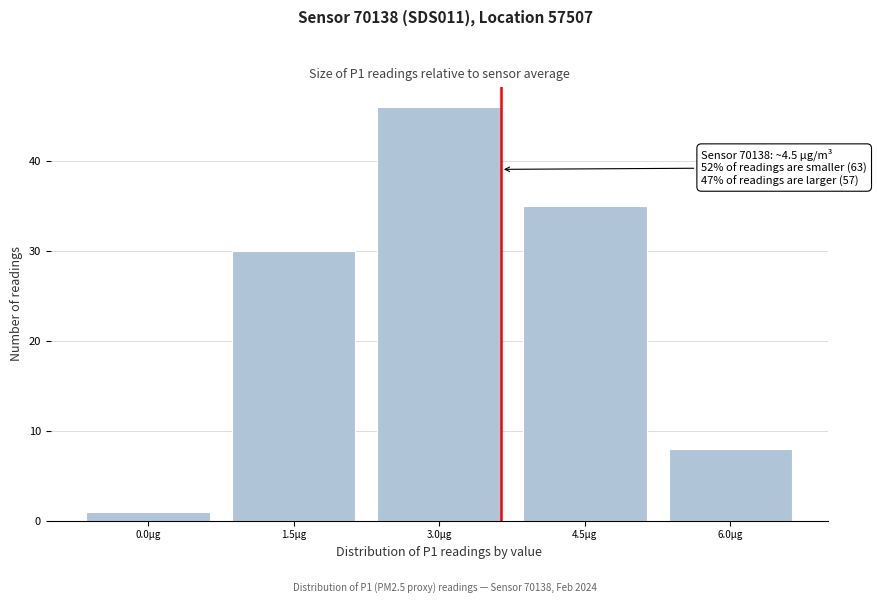

Reading left to right, extract all data points from this chart.

0.0µg=1	1.5µg=30	3.0µg=46	4.5µg=35	6.0µg=8